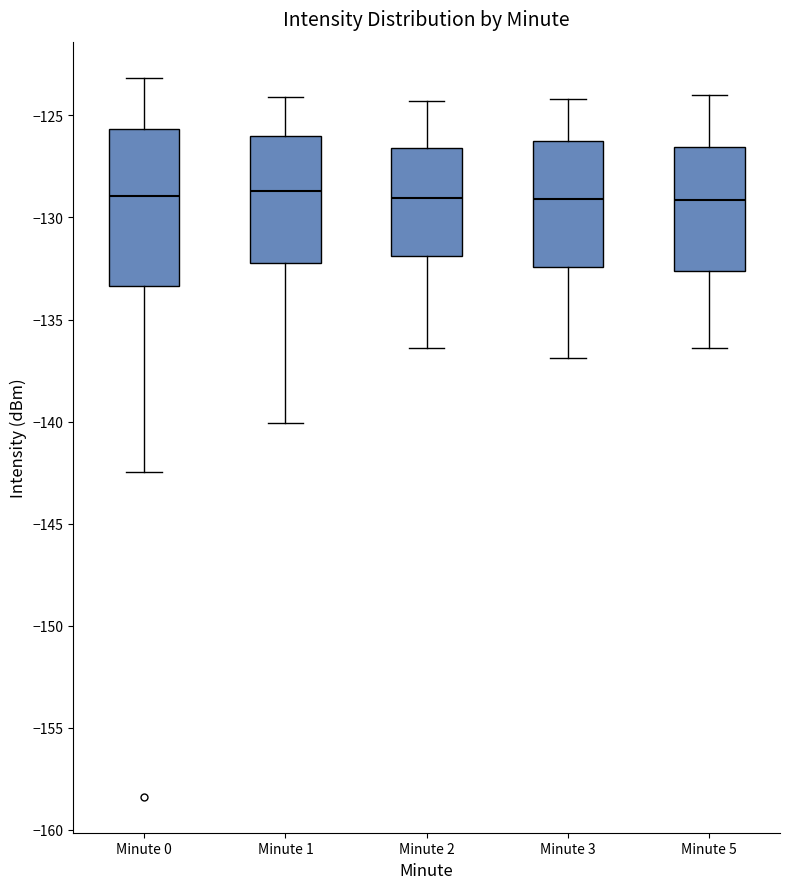

Reading left to right, transcribe this box plot: for each box, give where its median line is, the range the box spans, and where its two whiskers end, as read against the y-axis. The values are not printed on the chart, so give them approximately, as read against the axis.

Minute 0: median -129.0, box -133.5 to -125.5, whiskers -142.5 to -123.0
Minute 1: median -128.5, box -132.0 to -126.0, whiskers -140.0 to -124.0
Minute 2: median -129.0, box -132.0 to -126.5, whiskers -136.5 to -124.5
Minute 3: median -129.0, box -132.5 to -126.0, whiskers -137.0 to -124.0
Minute 5: median -129.0, box -132.5 to -126.5, whiskers -136.5 to -124.0